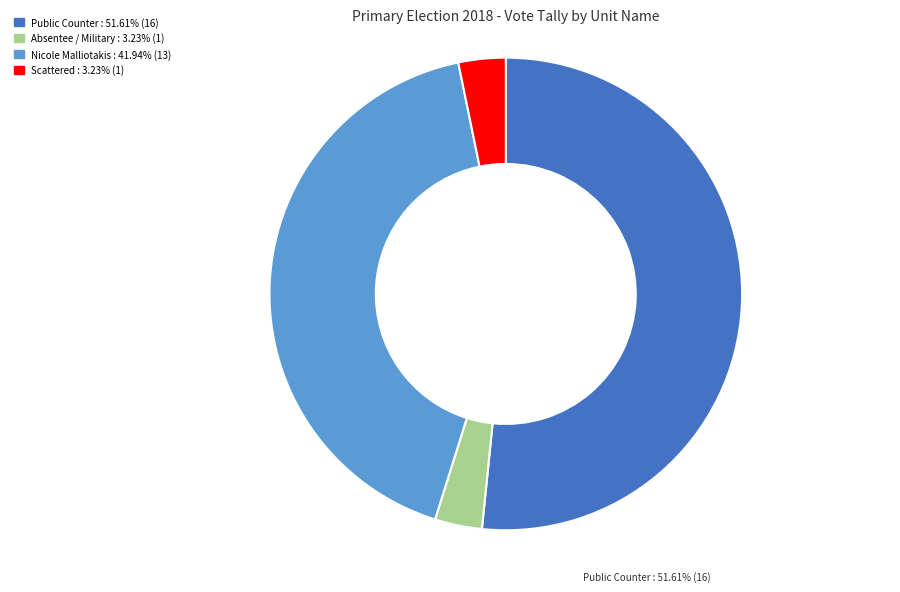

Is there any slice that represents more than half of the pie?

Yes